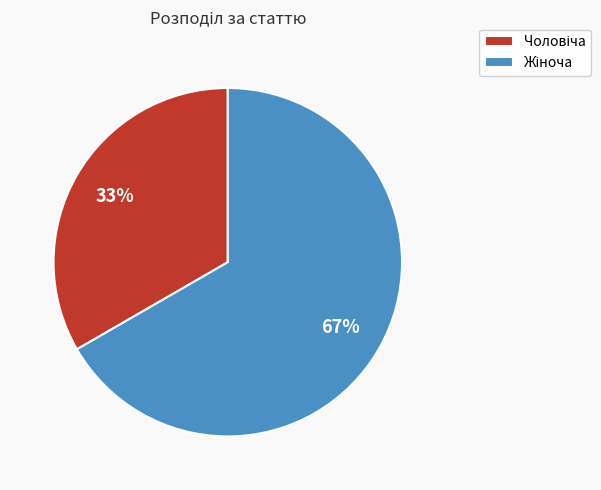

To the nearest percent, what is the average slice percentage?

50%